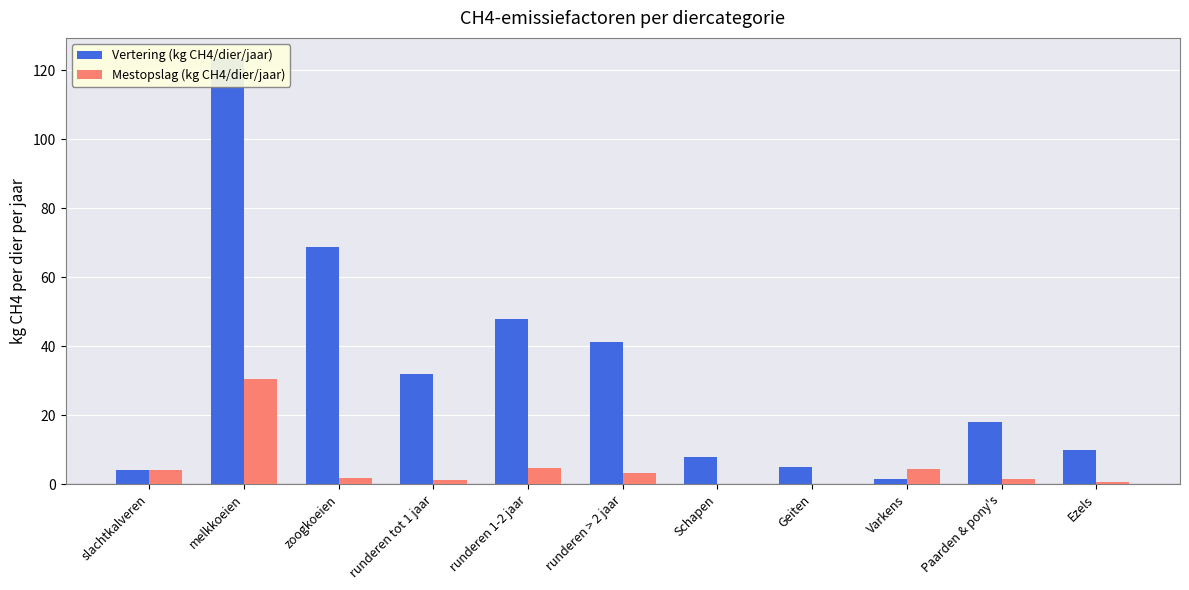

Which label corresponds to the smallest value in the chart?

Geiten